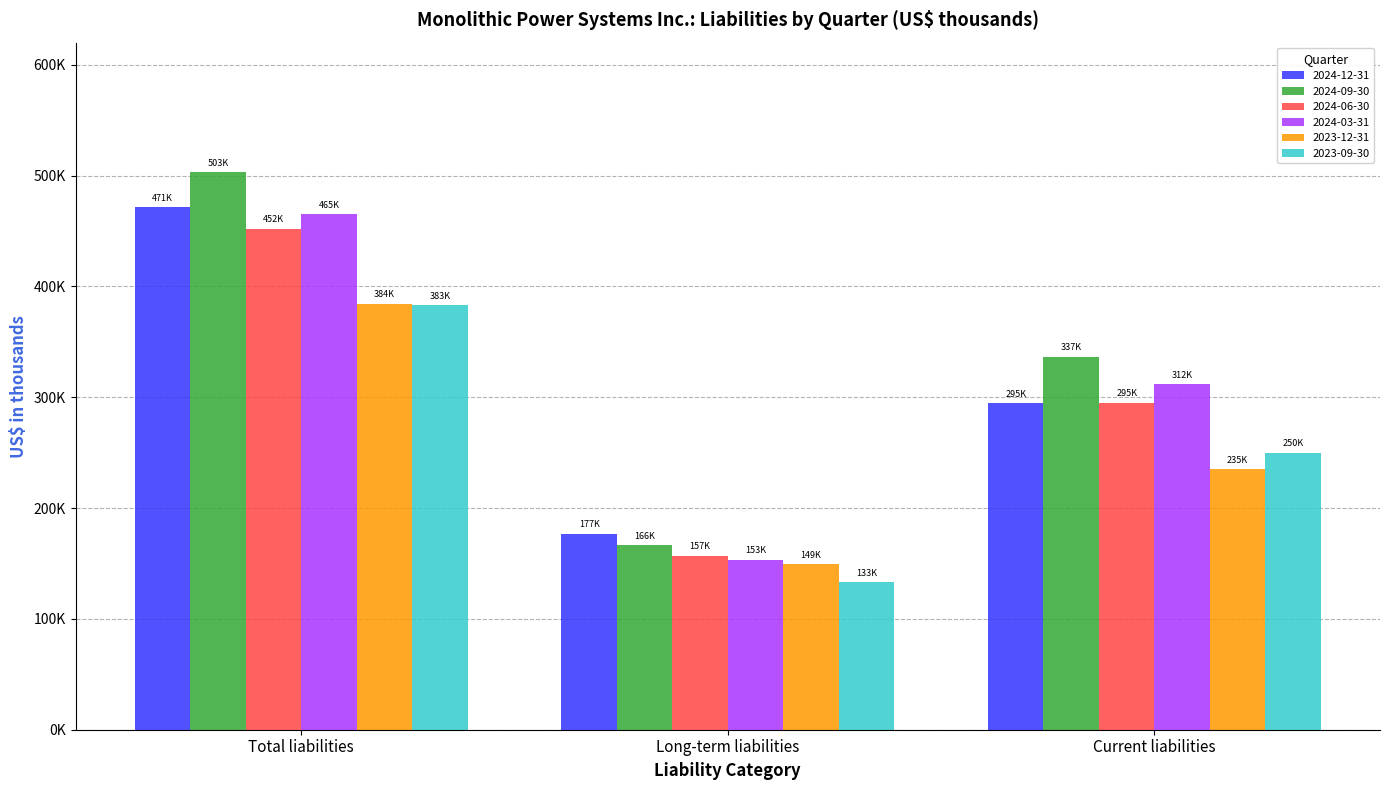

How many 2023-09-30 values are between 133207 and 383225?

3